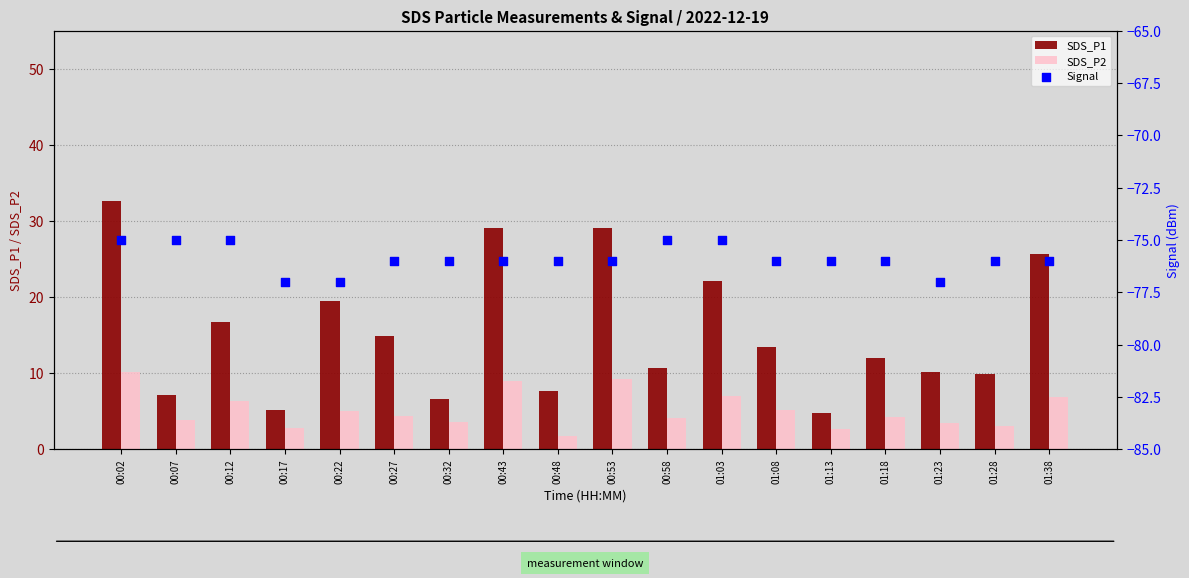

At which category is the sum across all series the highest?

00:02